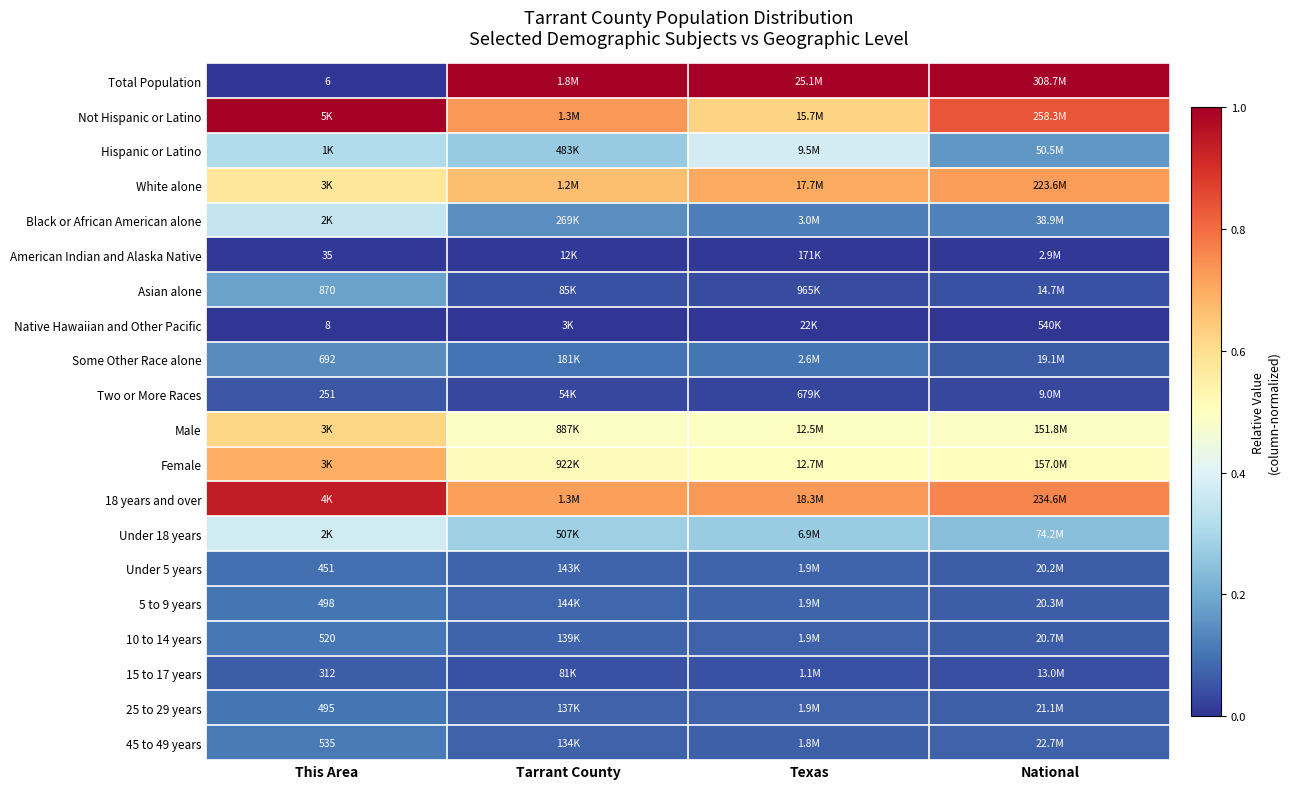

Rank the series at This Area from highest to lowest value.

Not Hispanic or Latino, 18 years and over, Female, Male, White alone, Under 18 years, Black or African American alone, Hispanic or Latino, Asian alone, Some Other Race alone, 45 to 49 years, 10 to 14 years, 5 to 9 years, 25 to 29 years, Under 5 years, 15 to 17 years, Two or More Races, American Indian and Alaska Native, Native Hawaiian and Other Pacific, Total Population